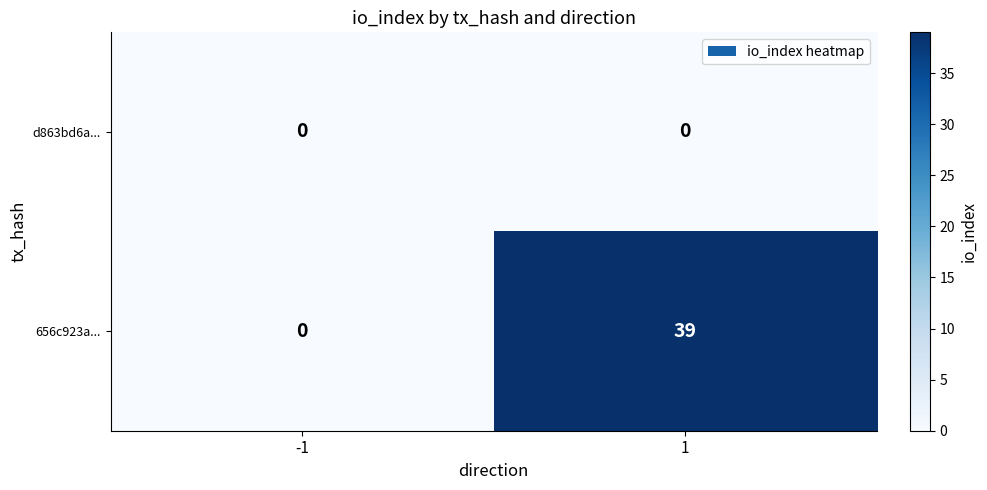

What is the total value across all series at 1?

39